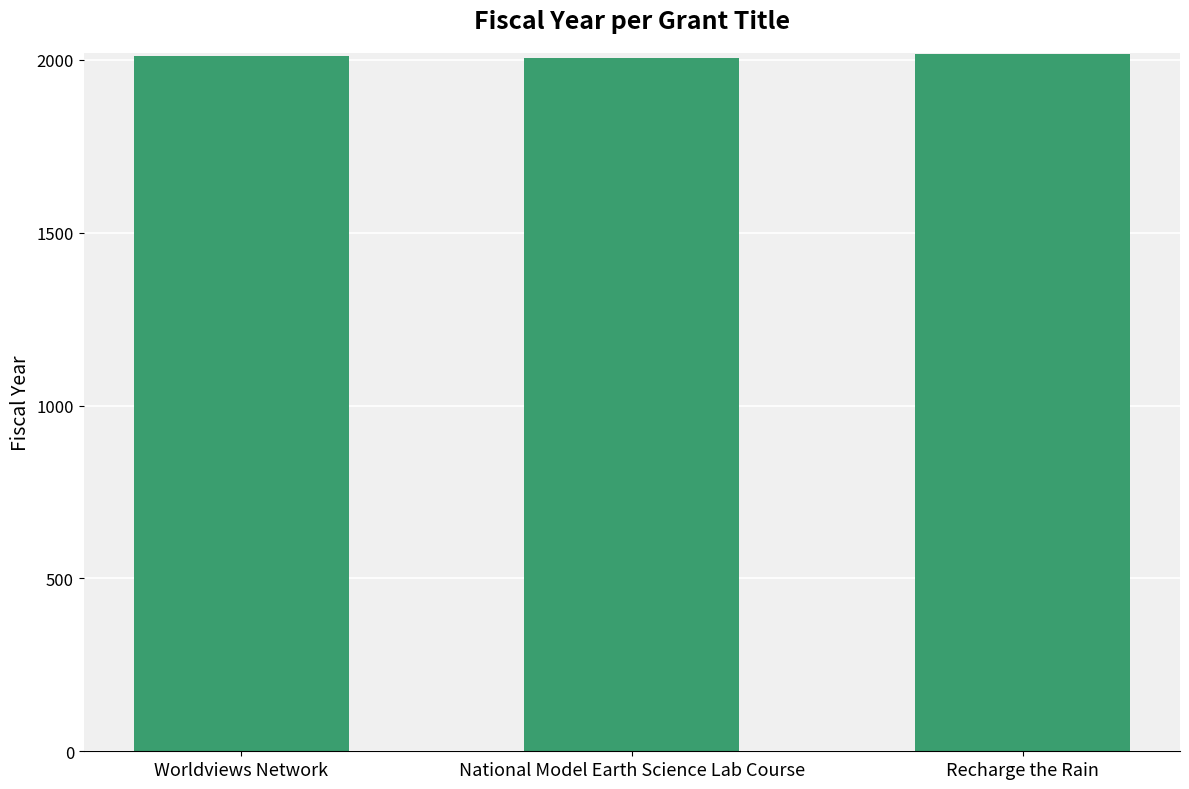

How many values are between 2005 and 2016?

3